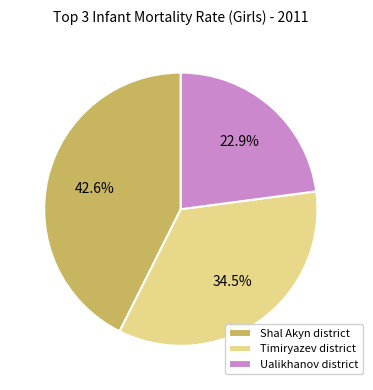

Which category has the biggest portion of the pie?

Shal Akyn district